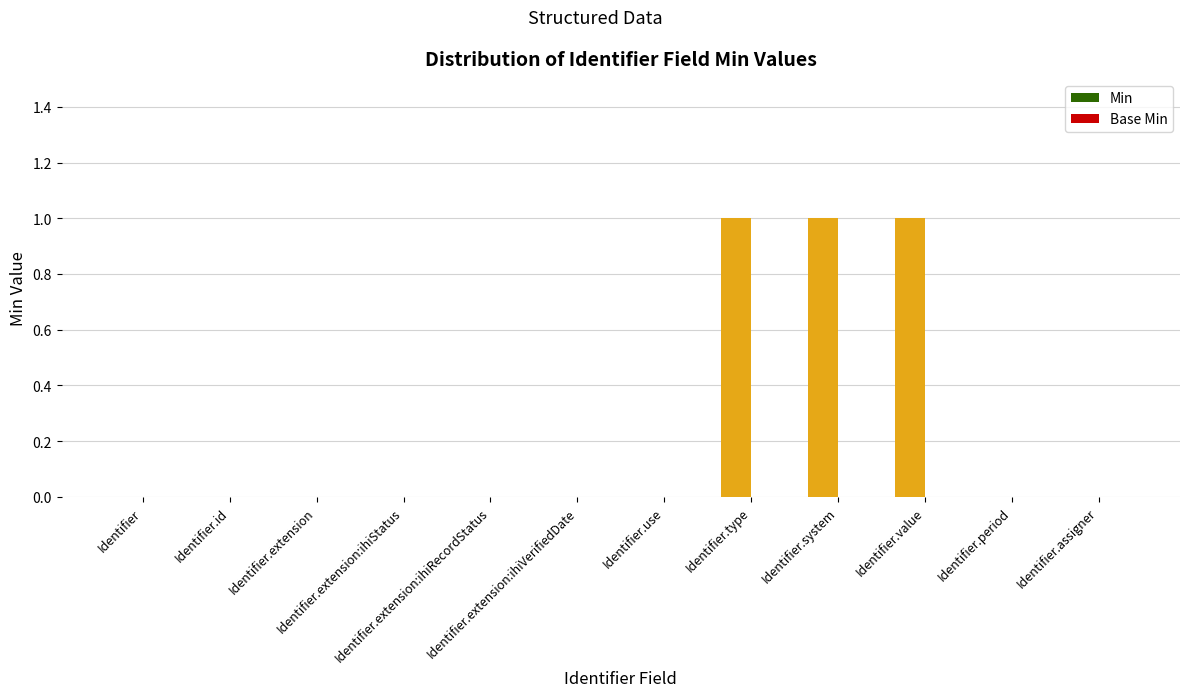

Are the bars horizontal?

No